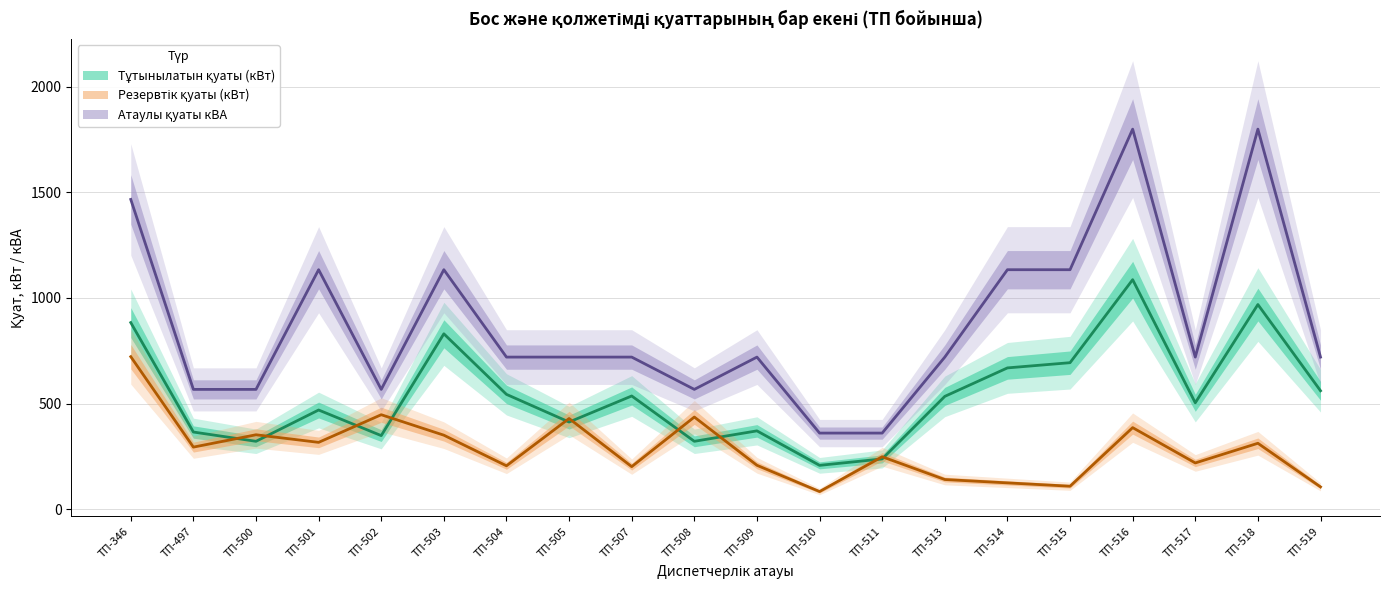

The value of Атаулы қуаты кВА at ТП-514 is 1134.0. True or false?

True